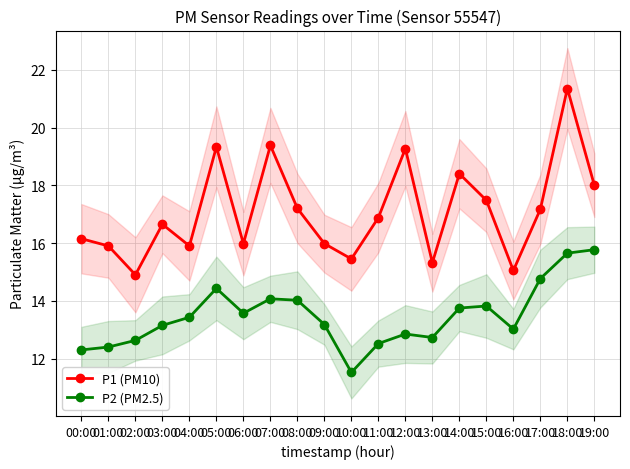

What is the difference between the maximum and minimum values in the P1 (PM10) series?

6.5